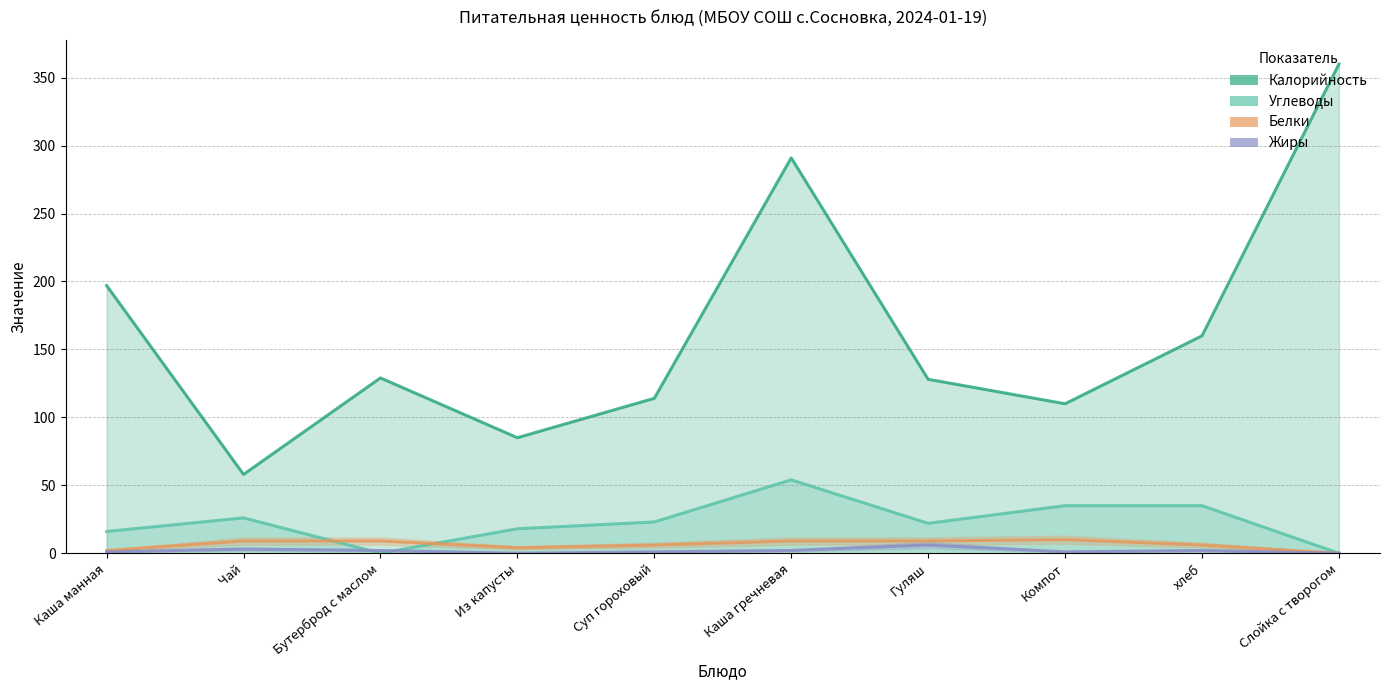

How many positive values does the Жиры series have?

8